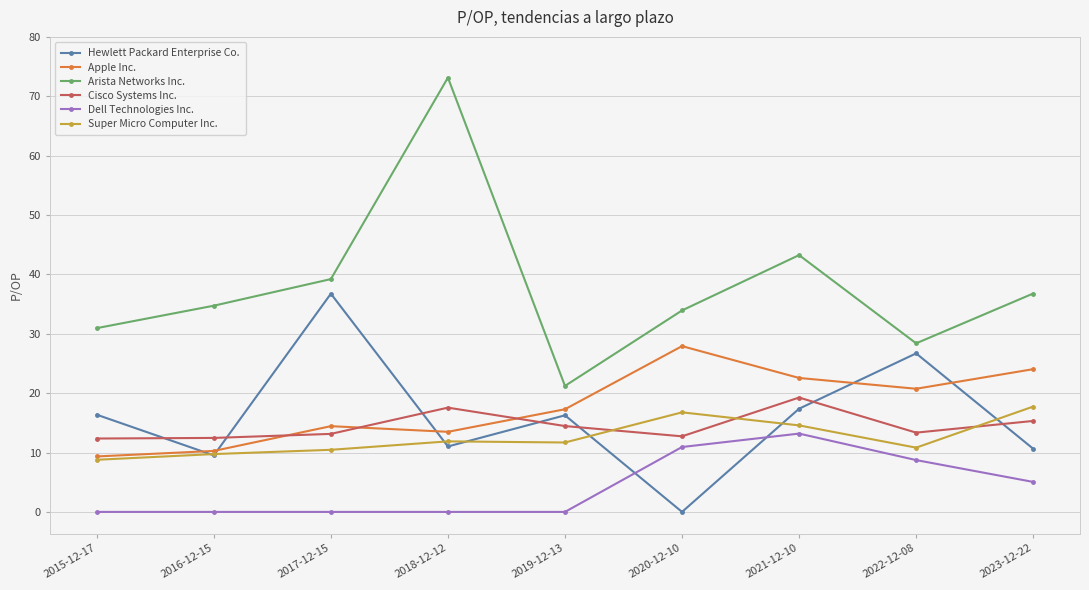

What is the spread (max minus min) of values at 2020-12-10?

33.9